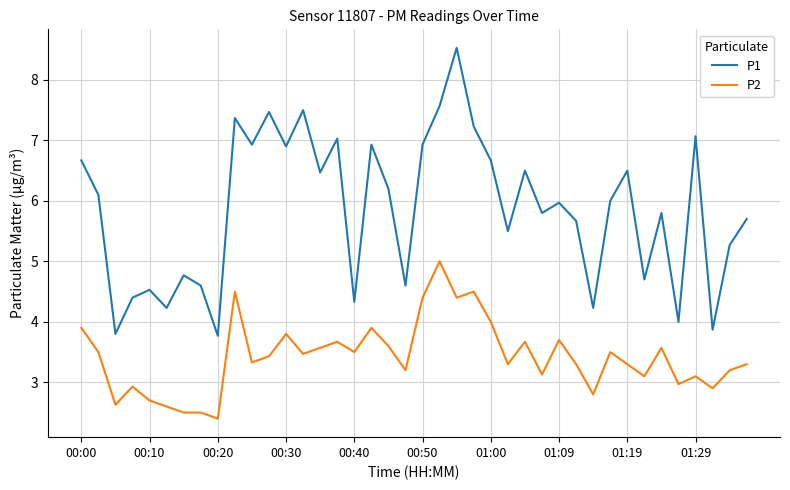

Rank the series by their maximum value, from highest to lowest.

P1, P2